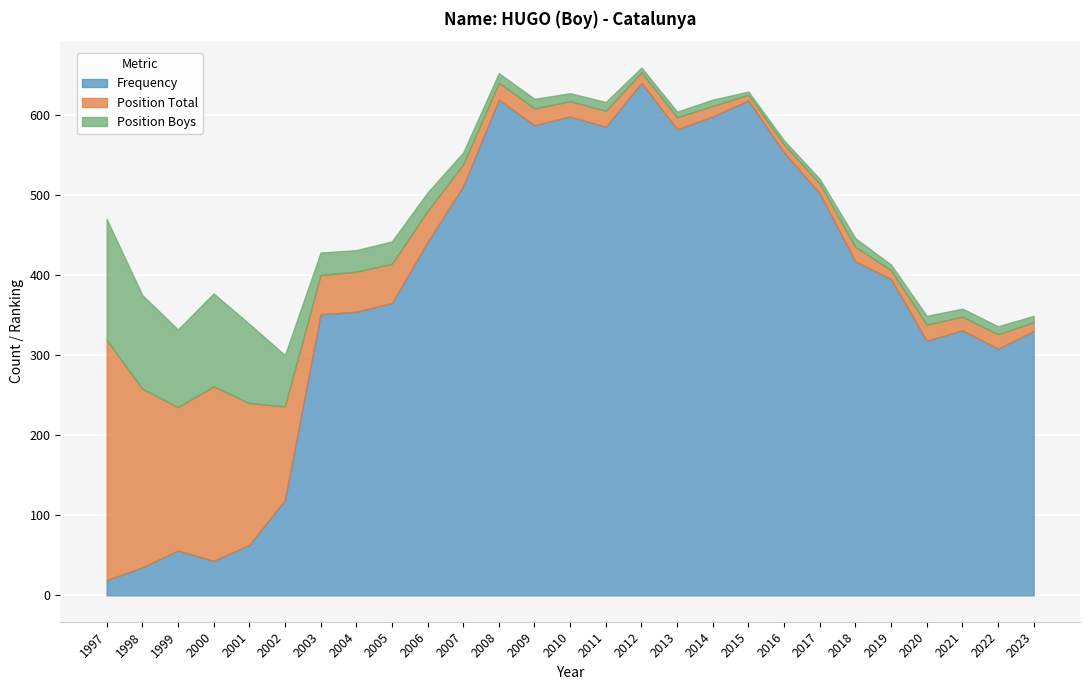

At 2003, list the series in order from smallest to largest.

Position Boys, Position Total, Frequency